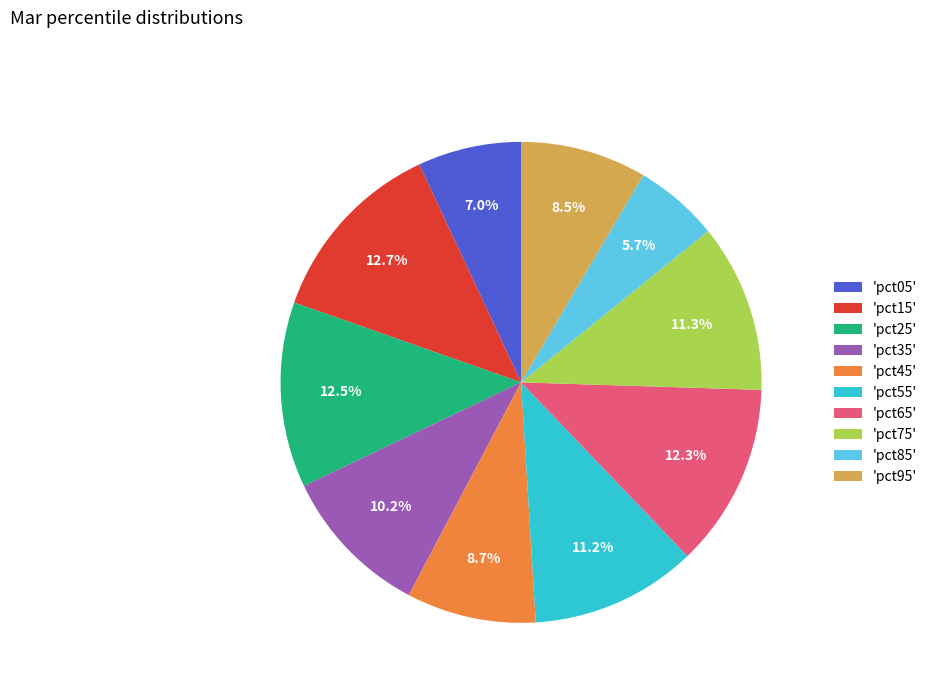

How many segments does this pie chart have?

10